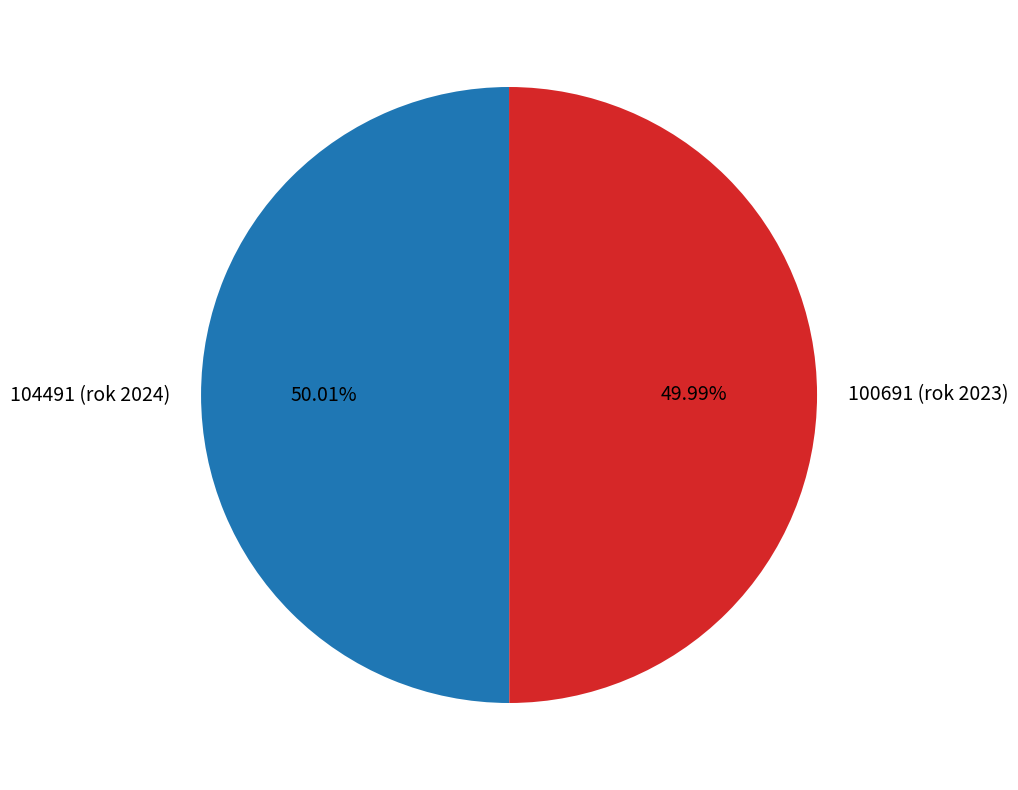

What is the ratio of the value at 100691 (rok 2023) to the value at 104491 (rok 2024)?

1.0